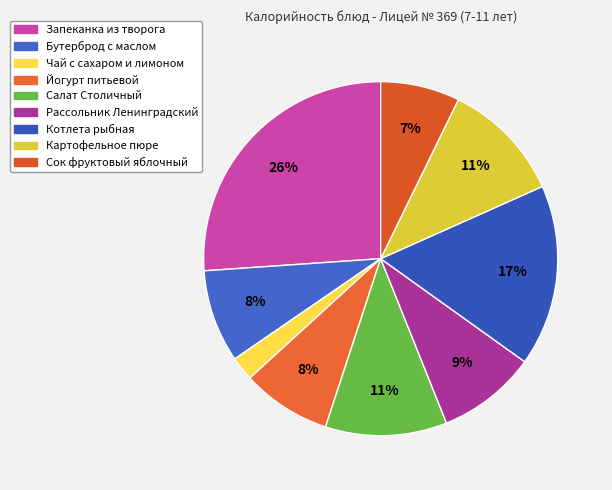

Do Картофельное пюре and Сок фруктовый яблочный together represent more than half of the pie?

No